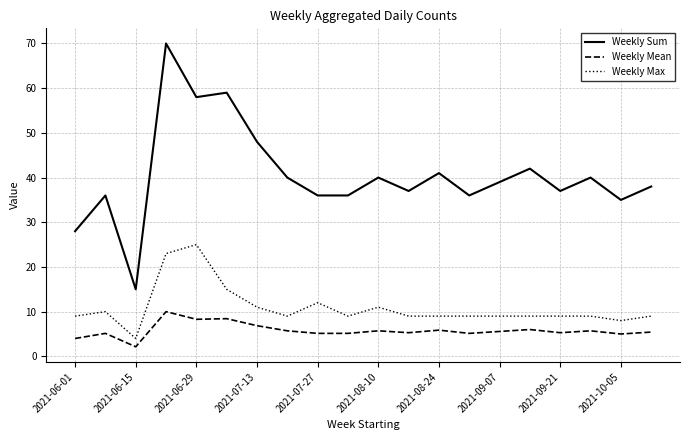

What is the difference between the maximum and minimum values in the Weekly Mean series?

7.9